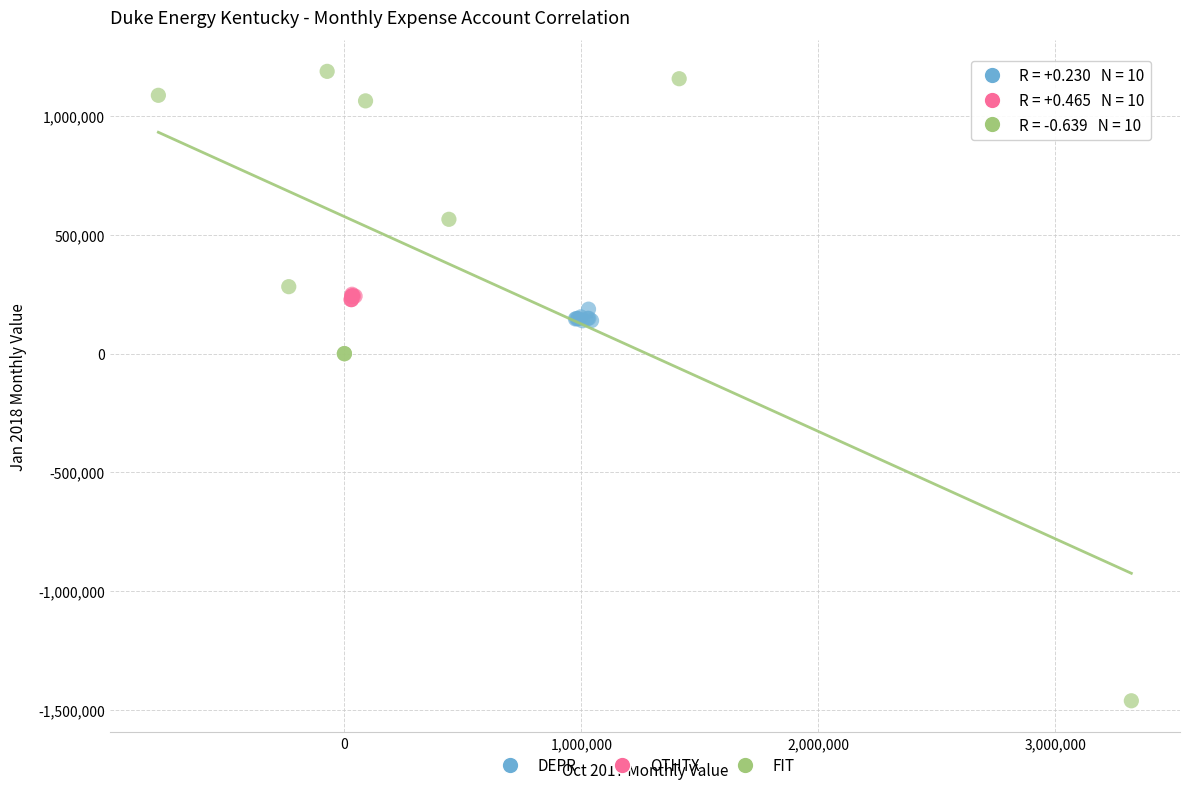

Which series contains the highest Y value?

FIT